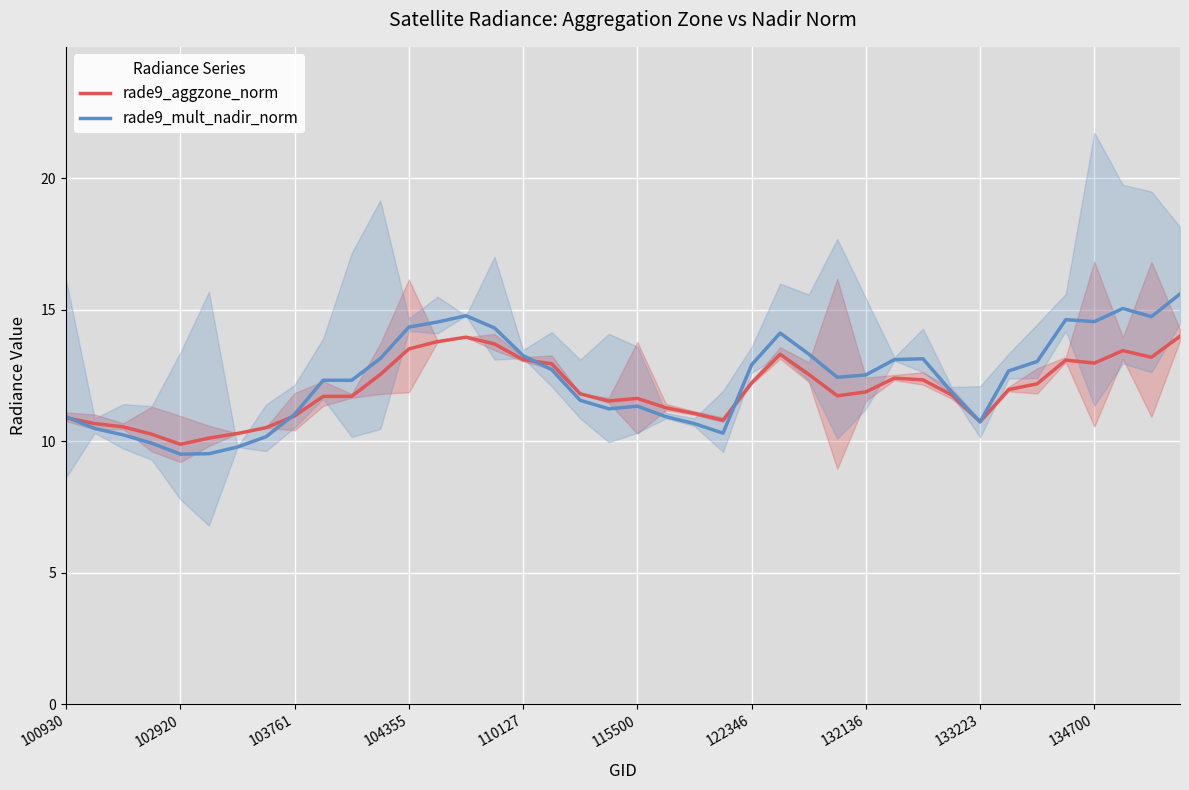

How many categories are shown in the chart?

40